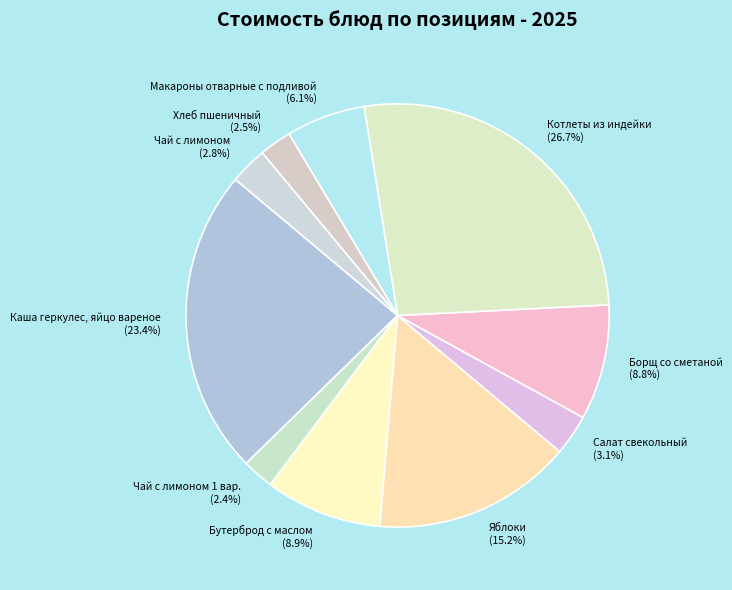

How many segments does this pie chart have?

10